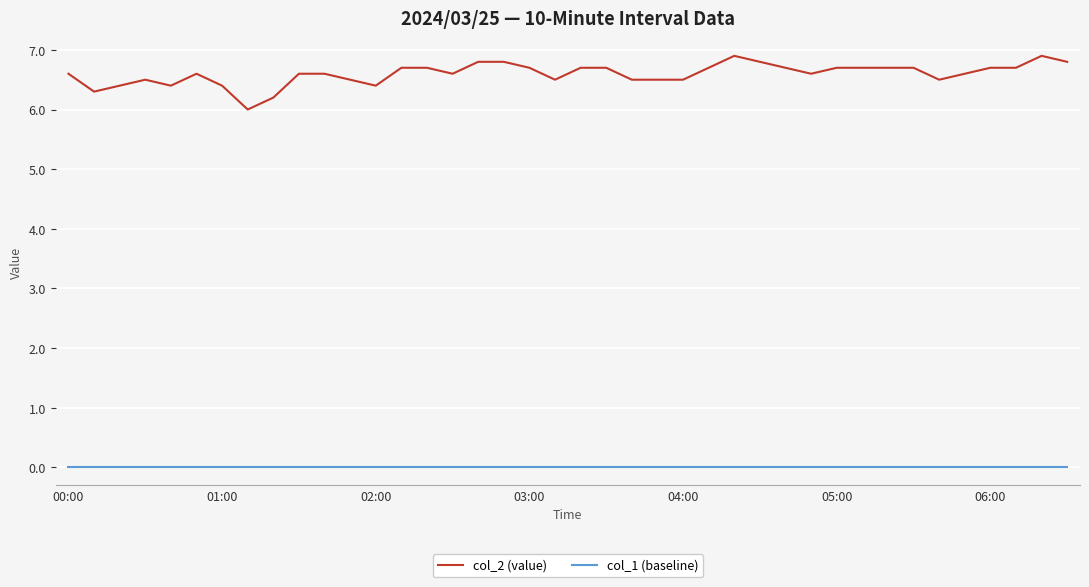

True or false: col_2 (value) has more than 1 interior local peaks.

True